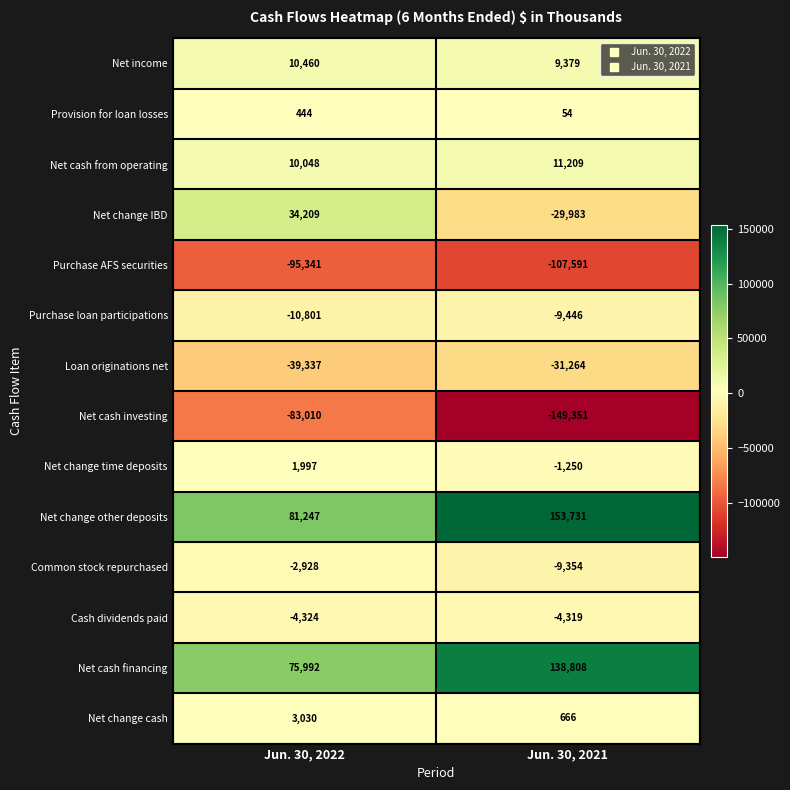

Which series has the widest spread of values?

Net change other deposits